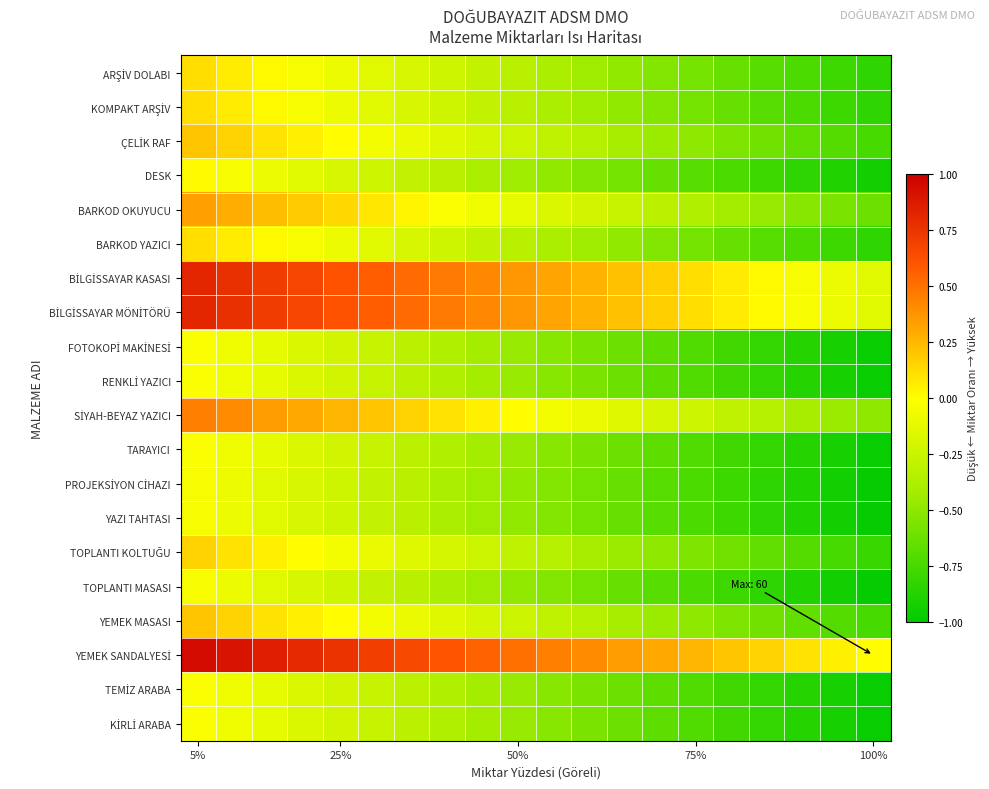

Which category has the highest value across all series?

5%